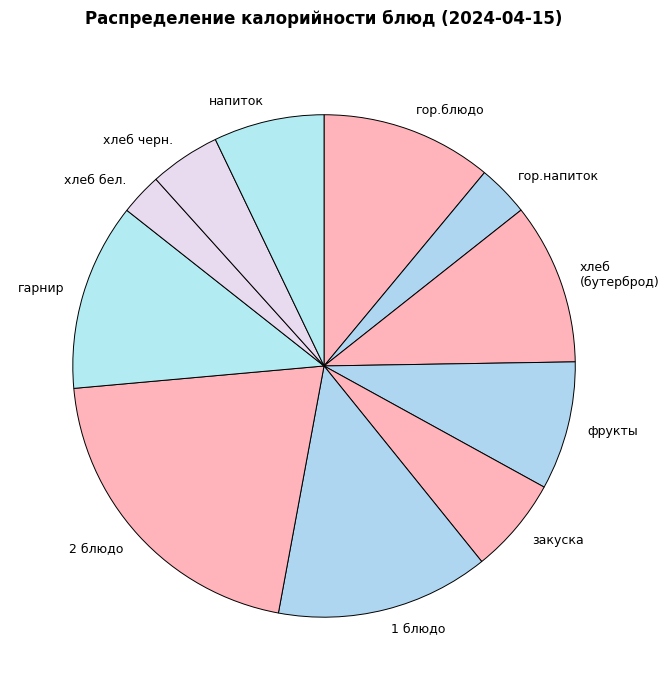

Is it true that хлеб бел. is 3% of the pie?

True